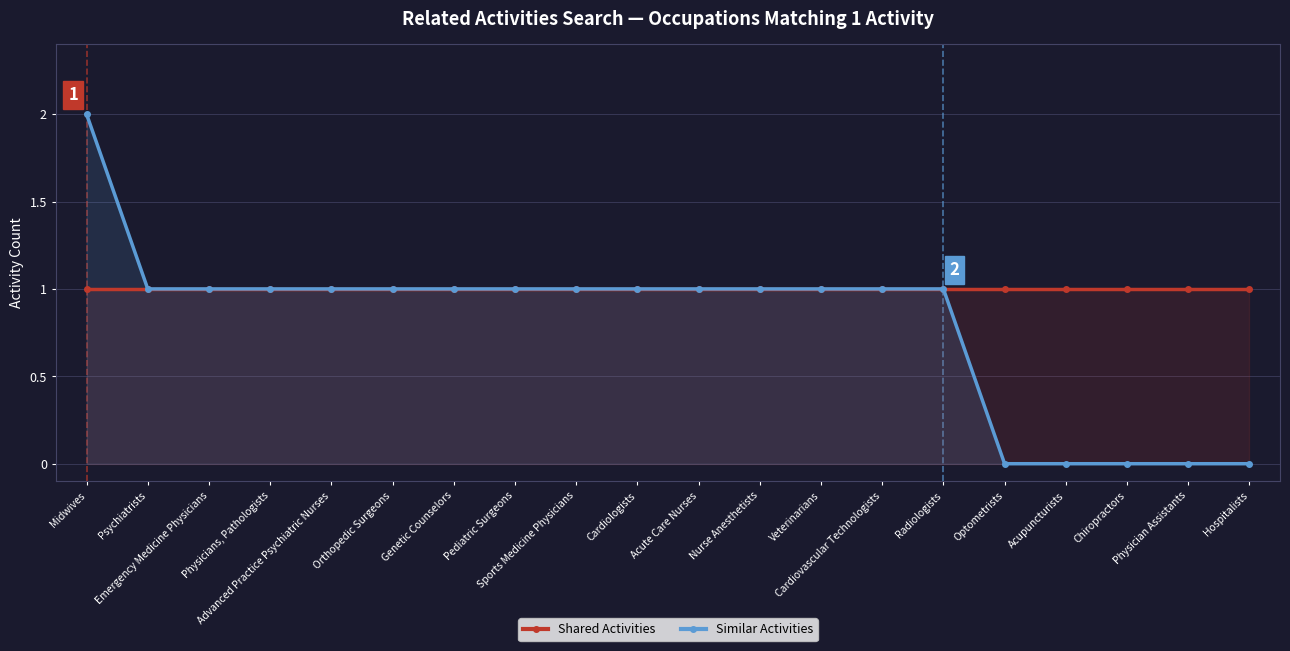

What value does the Shared Activities series have at Psychiatrists?

1